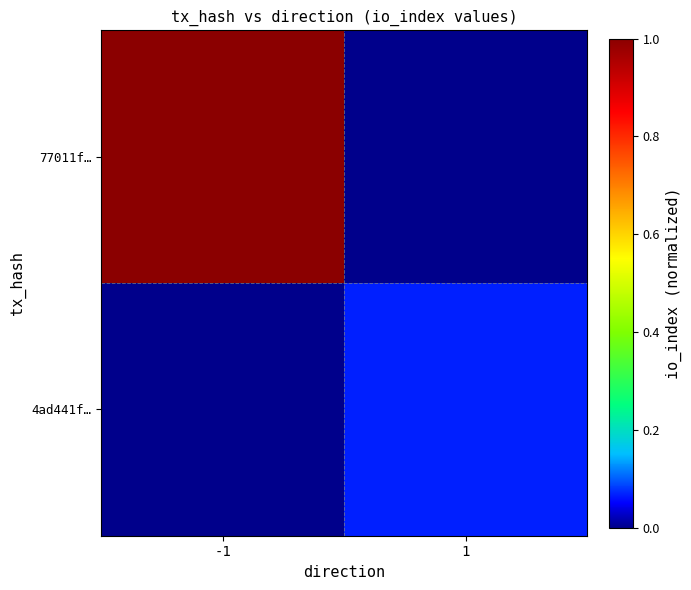

Which has a higher value, 1 or -1?

-1